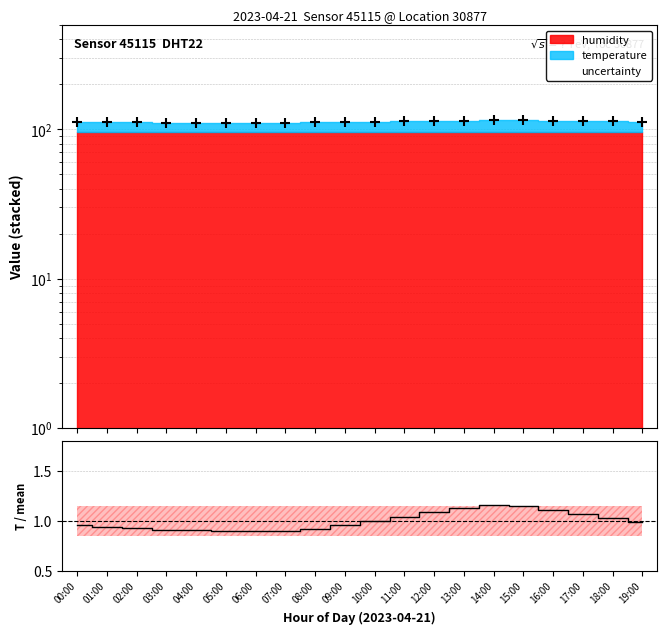

Where is the first local maximum for temp / mean?

14:00